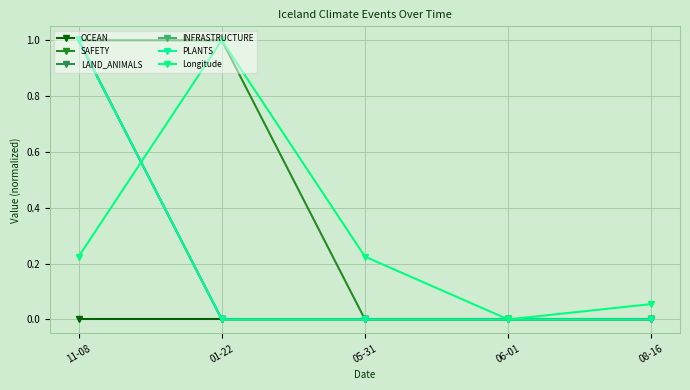

What is the spread (max minus min) of values at 11-08?

1.0